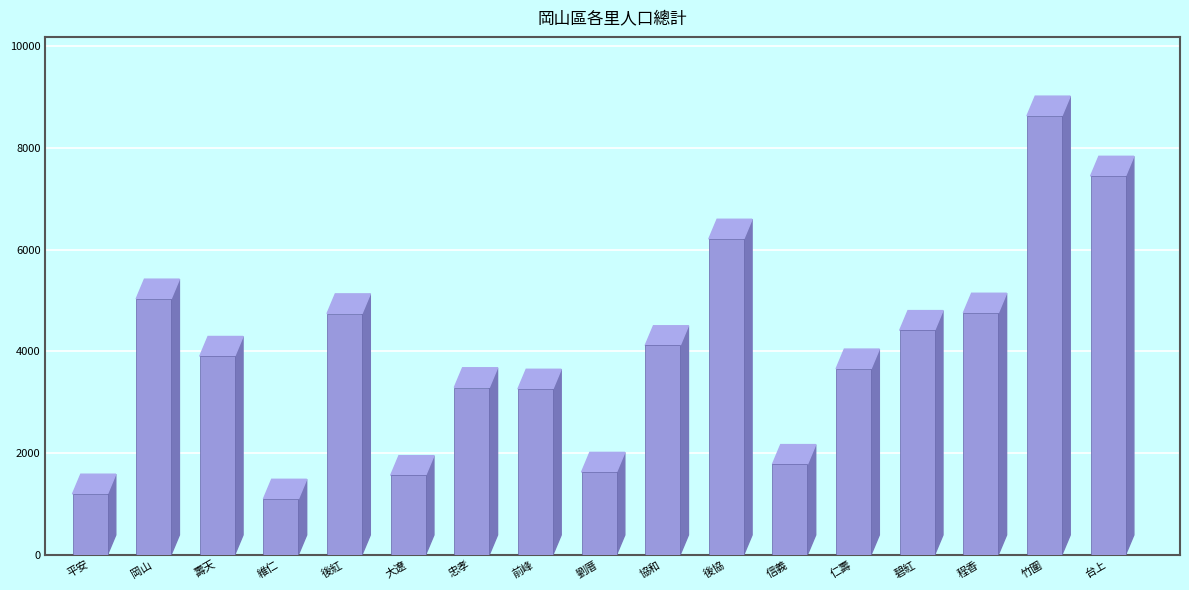

What is the difference between the maximum and minimum values?

7534